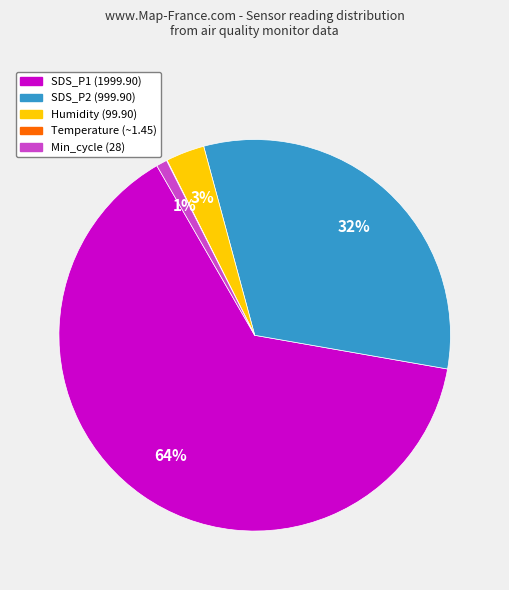

To the nearest percent, what is the average slice percentage?

20%